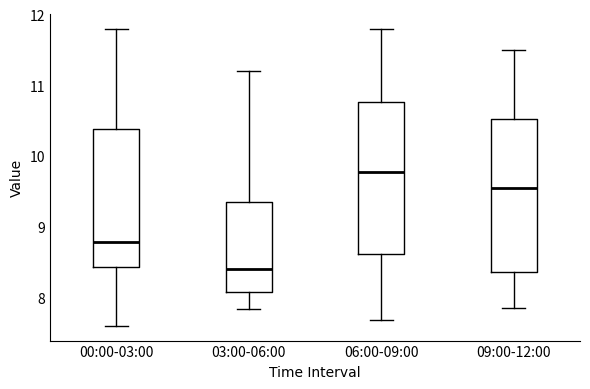

Where is the upper edge of the box for 03:00-06:00 on the y-axis? The values are not printed on the chart, so give them approximately, as read against the axis.

9.3